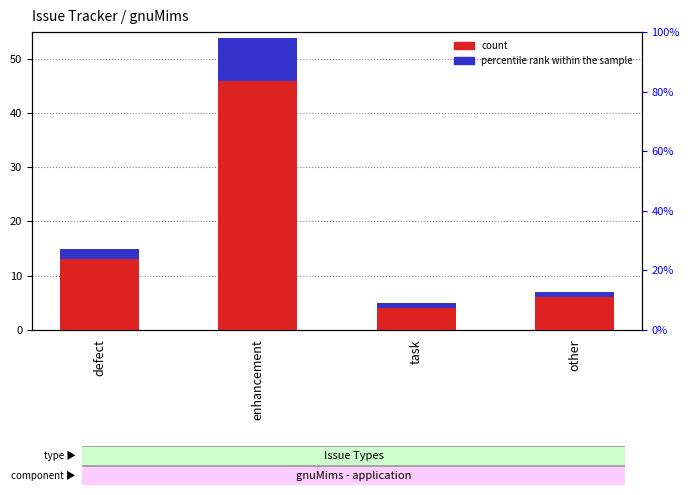

What is the difference between the maximum and minimum values in the percentile rank within the sample series?

7